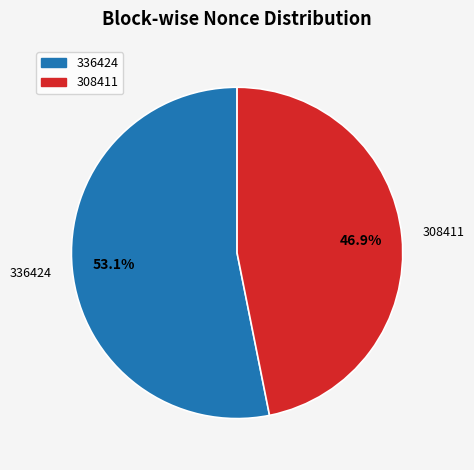

Is there a majority slice in this chart?

Yes